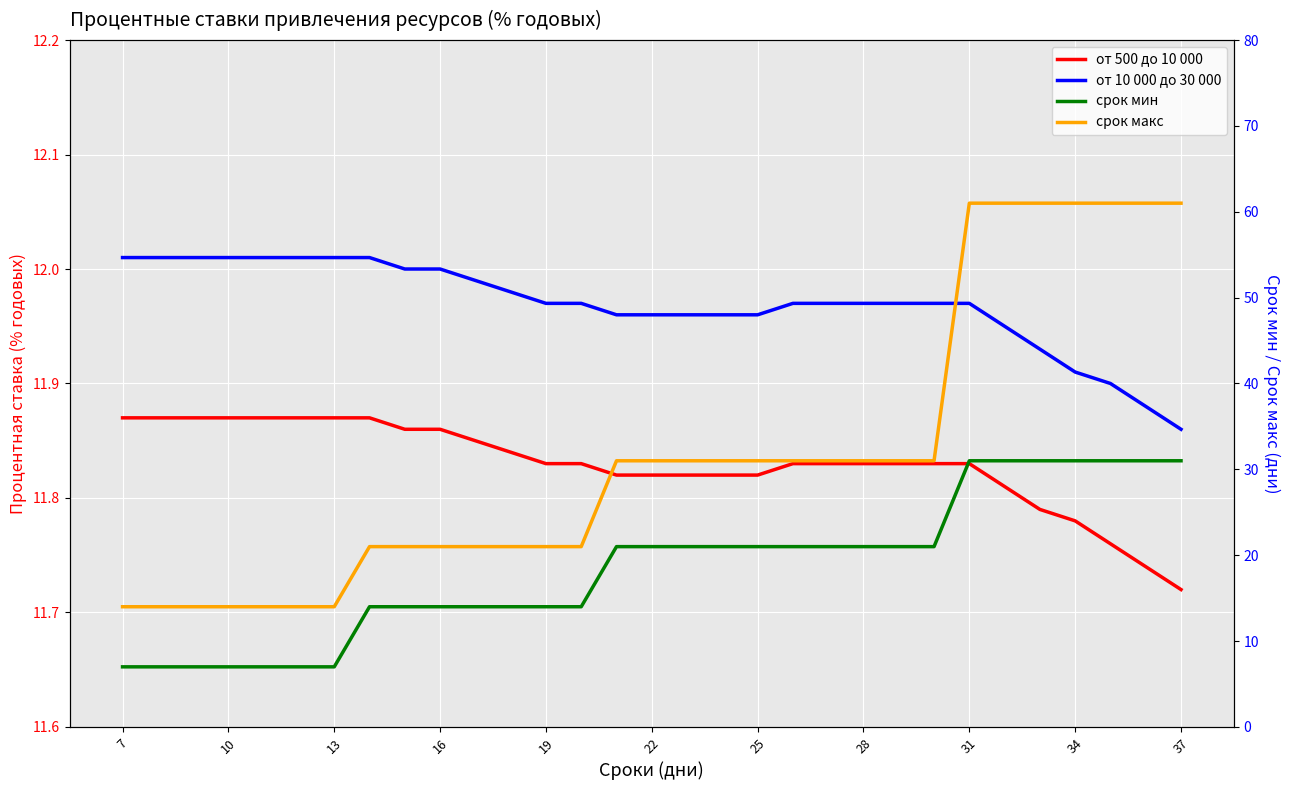

True or false: срок макс and от 10 000 до 30 000 intersect in this chart.

False